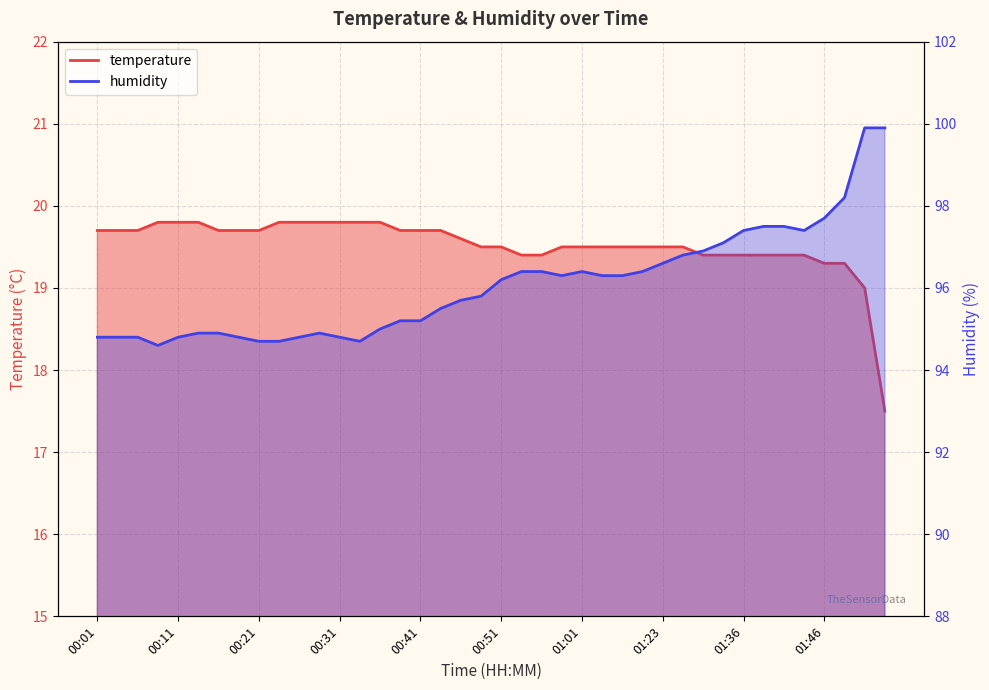

At which category does humidity reach its first local valley?

00:08